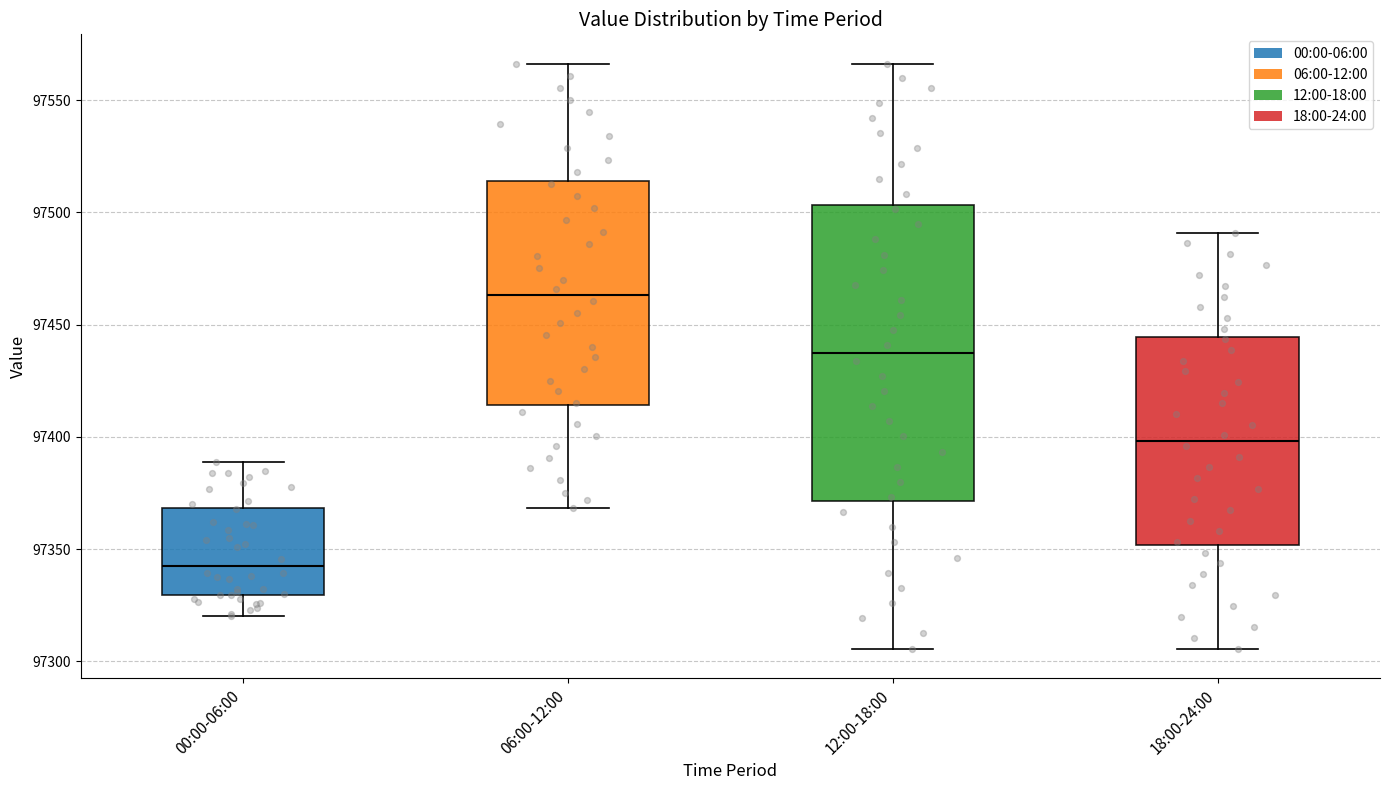

Reading left to right, transcribe this box plot: for each box, give where its median line is, the range the box spans, and where its two whiskers end, as read against the y-axis. The values are not printed on the chart, so give them approximately, as read against the axis.

00:00-06:00: median 97345, box 97330 to 97370, whiskers 97320 to 97390
06:00-12:00: median 97465, box 97415 to 97515, whiskers 97370 to 97565
12:00-18:00: median 97435, box 97370 to 97505, whiskers 97305 to 97565
18:00-24:00: median 97400, box 97350 to 97445, whiskers 97305 to 97490